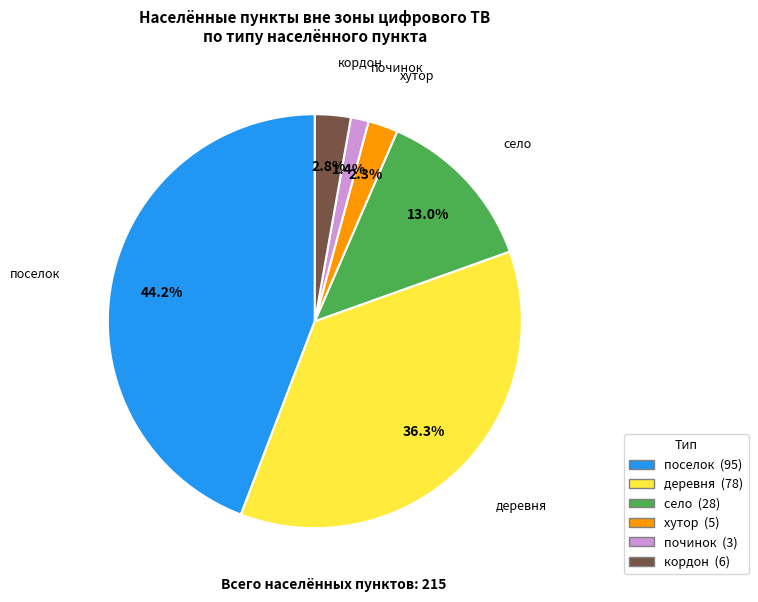

Is there a majority slice in this chart?

No